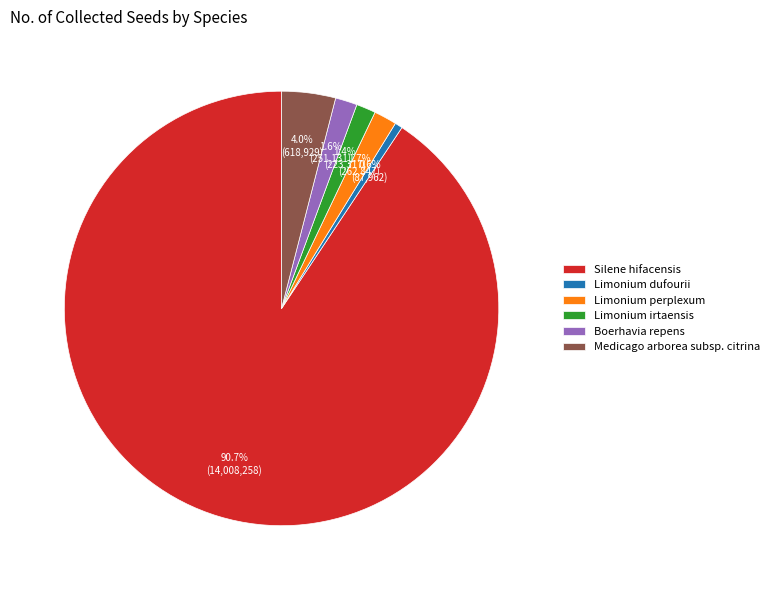

What percentage is the Silene hifacensis slice, to the nearest percent?

91%